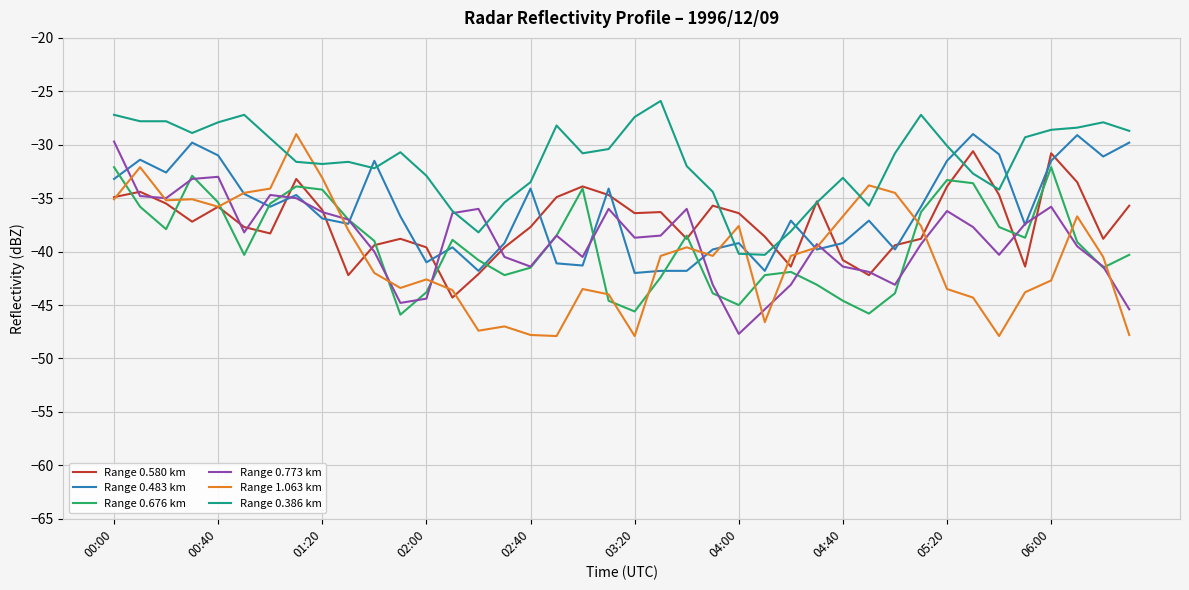

Which series has the widest spread of values?

Range 1.063 km